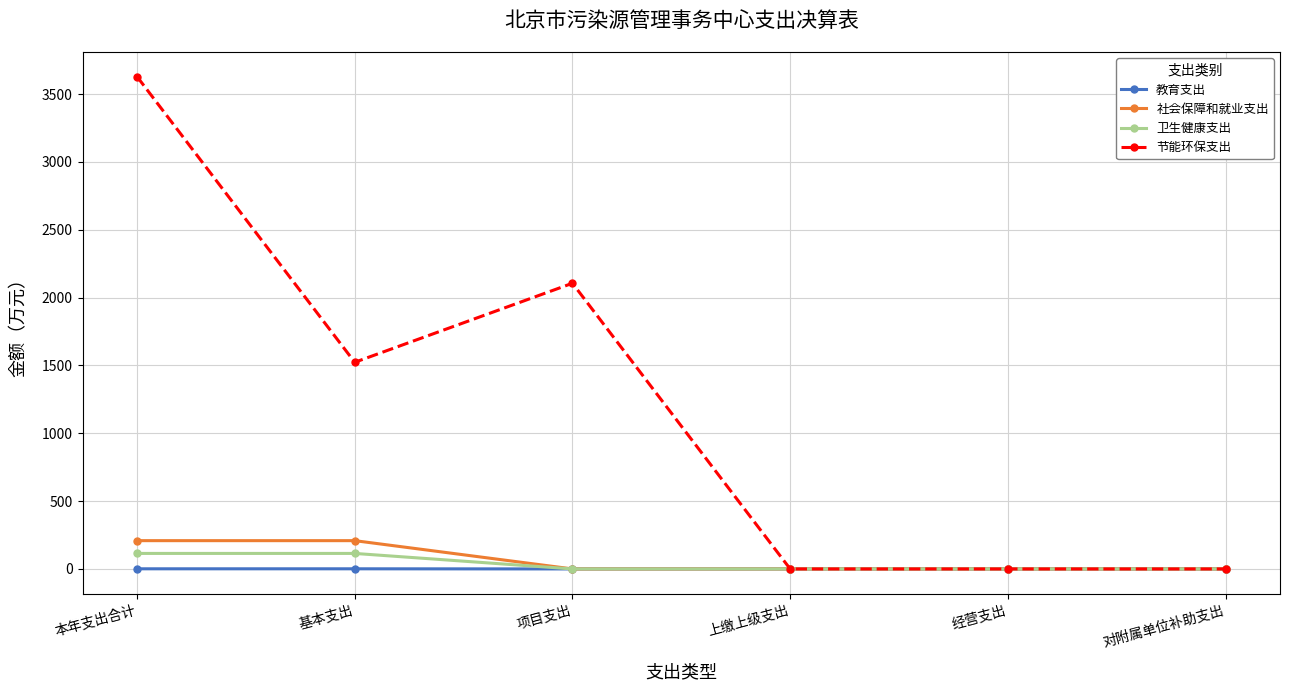

Which series has the largest total across all categories?

节能环保支出